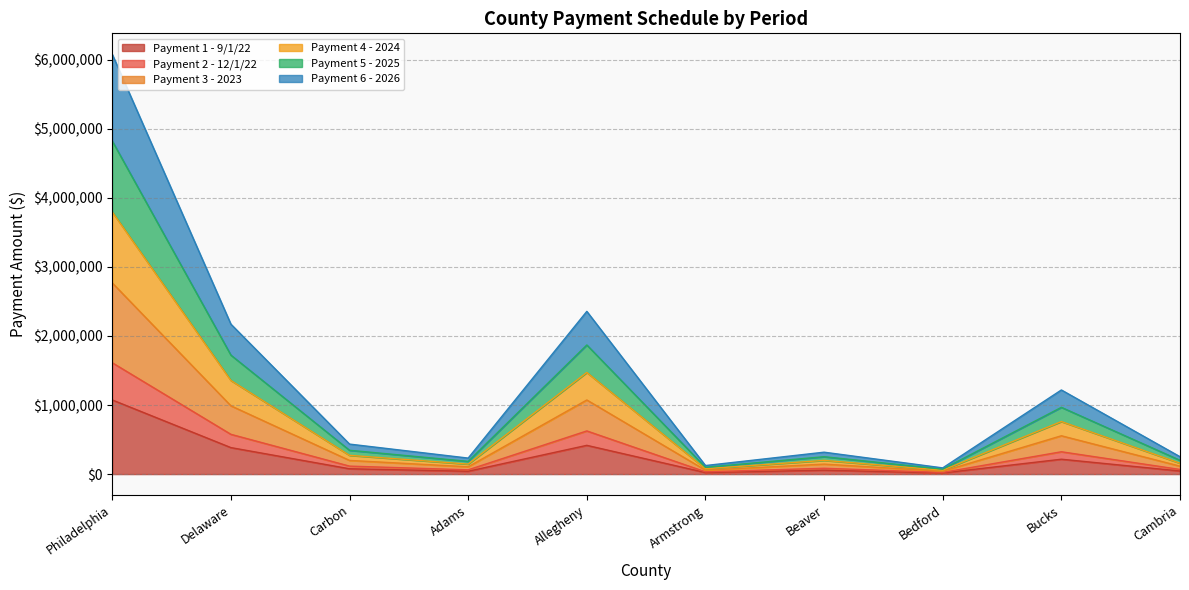

At which label does Payment 5 - 2025 first exceed 434298?

Philadelphia